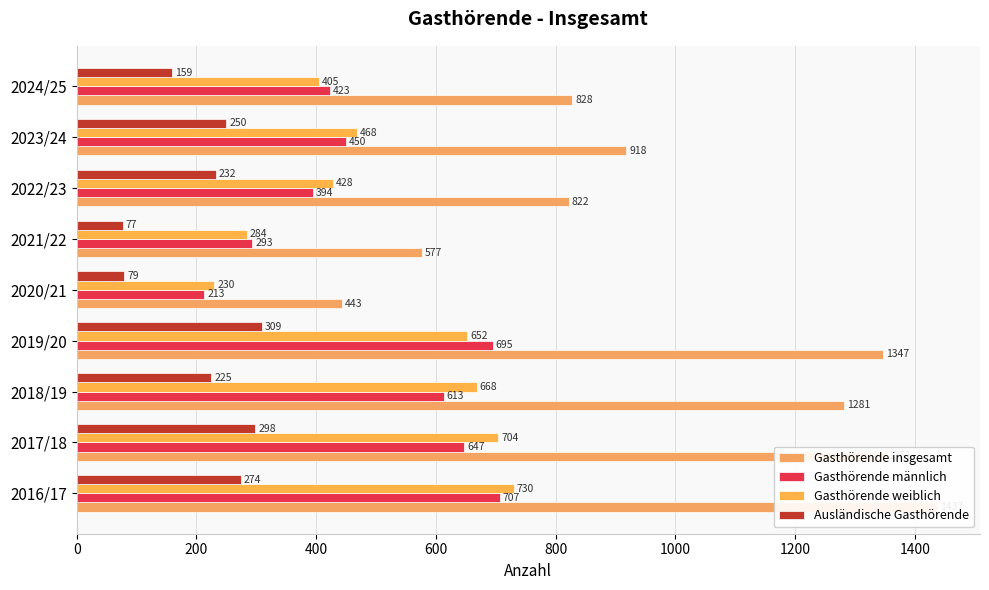

What value does the Gasthörende männlich series have at 2016/17?

707